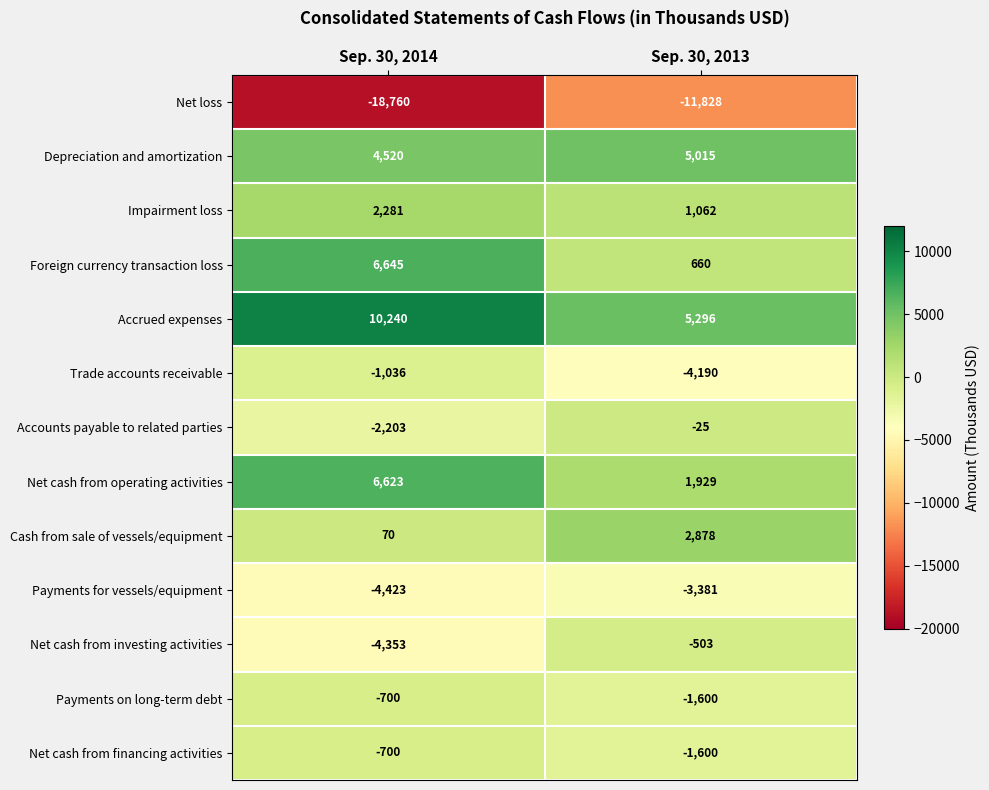

Read the Net cash from investing activities value at Sep. 30, 2014.

-4353